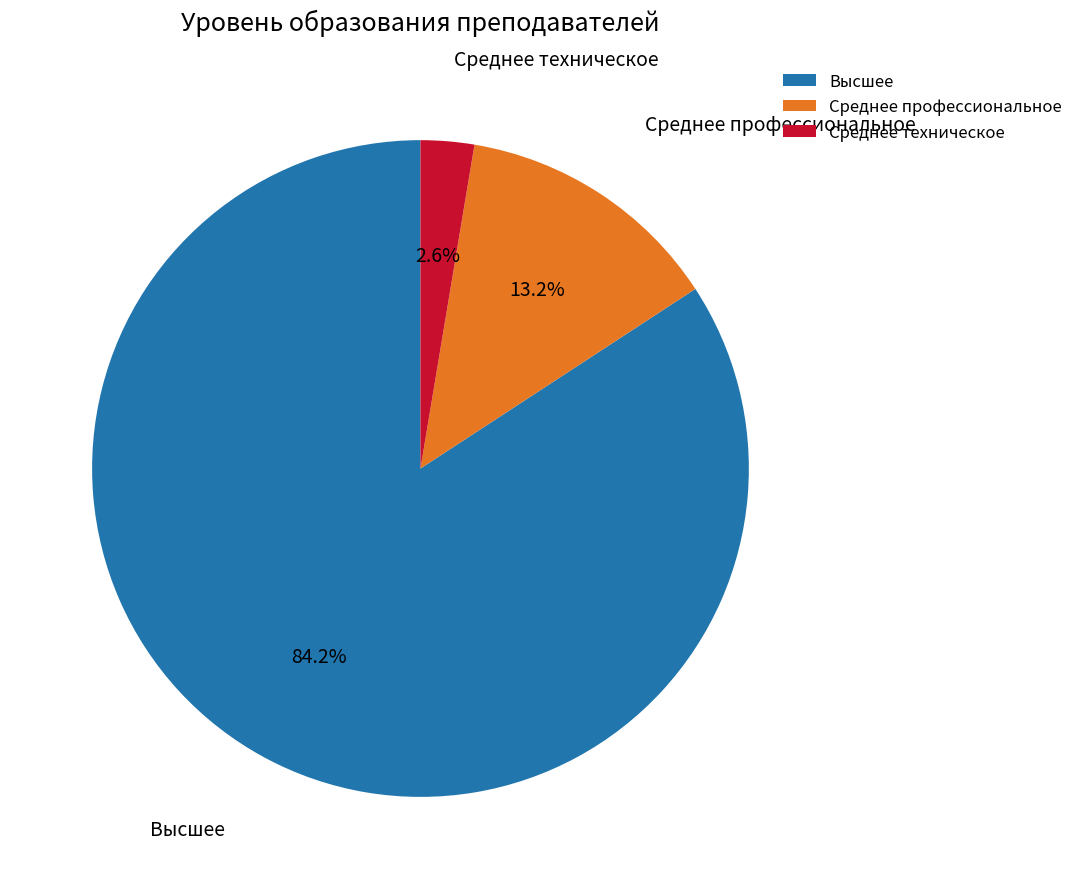

Rank the categories by value from highest to lowest.

Высшее, Среднее профессиональное, Среднее техническое